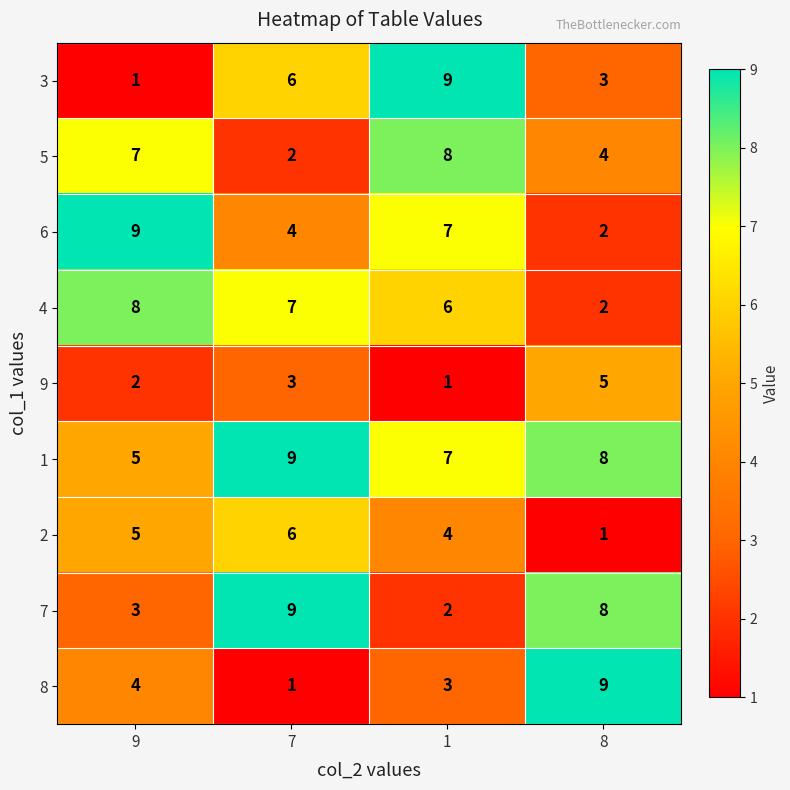

What is the minimum value shown in the chart?

1